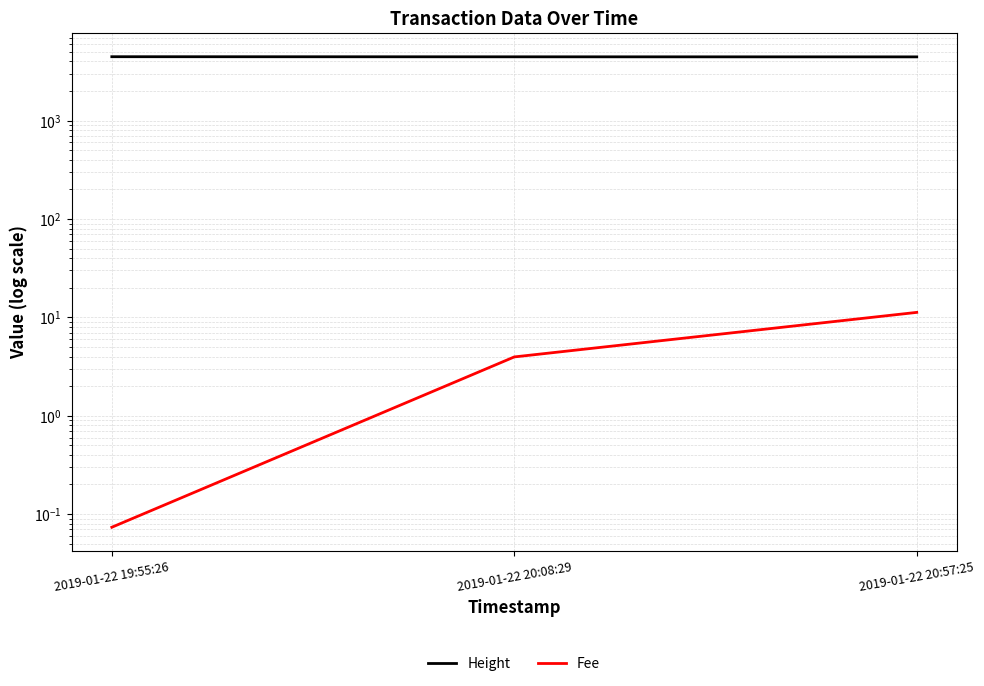

The Height series shows 4449.0 at 2019-01-22 20:57:25. True or false?

True